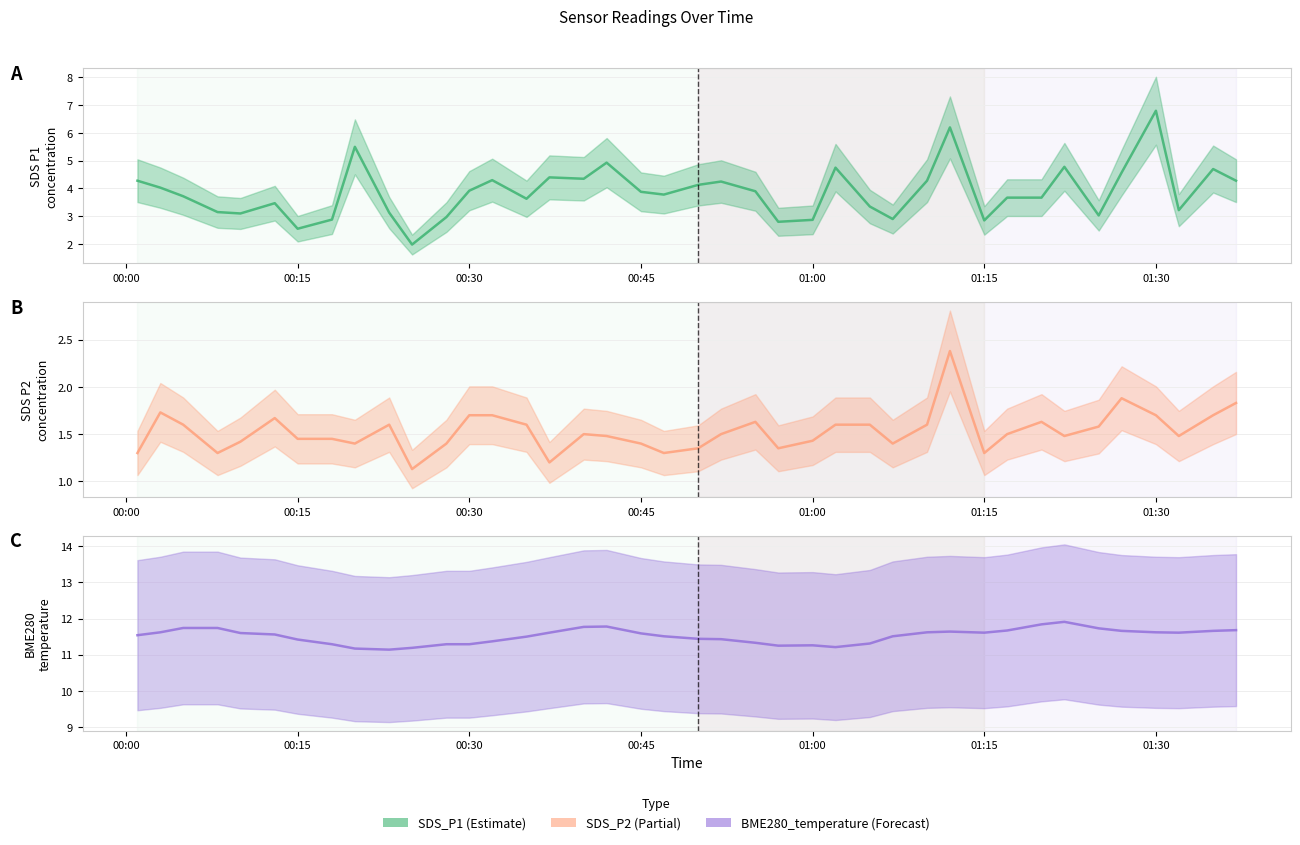

Count the number of data series in this chart.

3